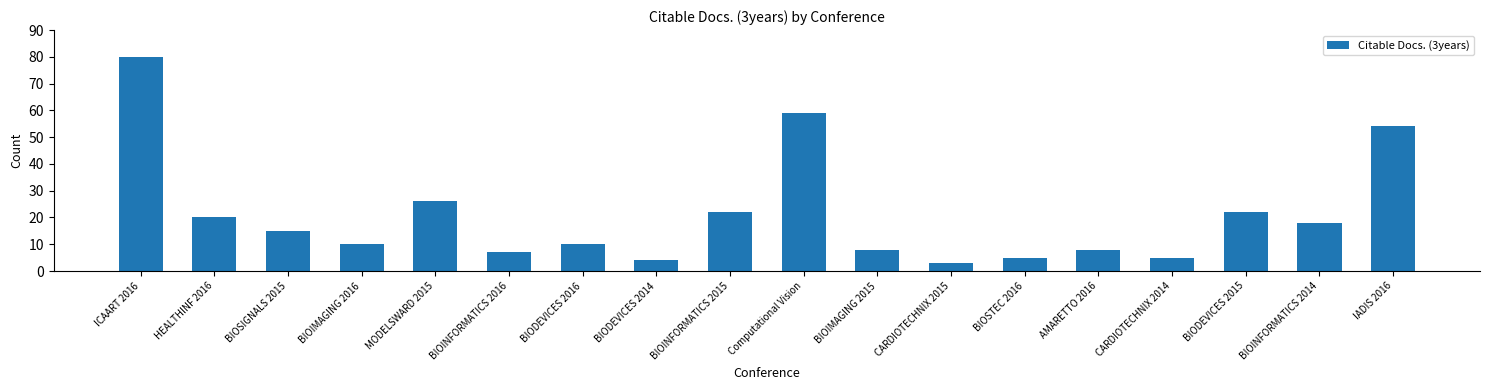

Reading left to right, transcribe all the data shown in this chart.

ICAART 2016=80	HEALTHINF 2016=20	BIOSIGNALS 2015=15	BIOIMAGING 2016=10	MODELSWARD 2015=26	BIOINFORMATICS 2016=7	BIODEVICES 2016=10	BIODEVICES 2014=4	BIOINFORMATICS 2015=22	Computational Vision=59	BIOIMAGING 2015=8	CARDIOTECHNIX 2015=3	BIOSTEC 2016=5	AMARETTO 2016=8	CARDIOTECHNIX 2014=5	BIODEVICES 2015=22	BIOINFORMATICS 2014=18	IADIS 2016=54